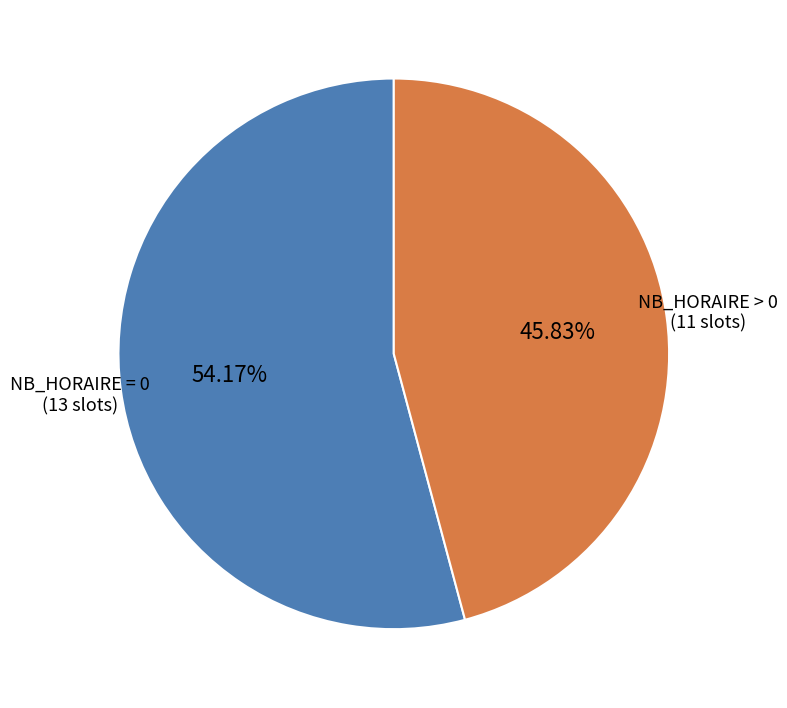

Is there a majority slice in this chart?

Yes